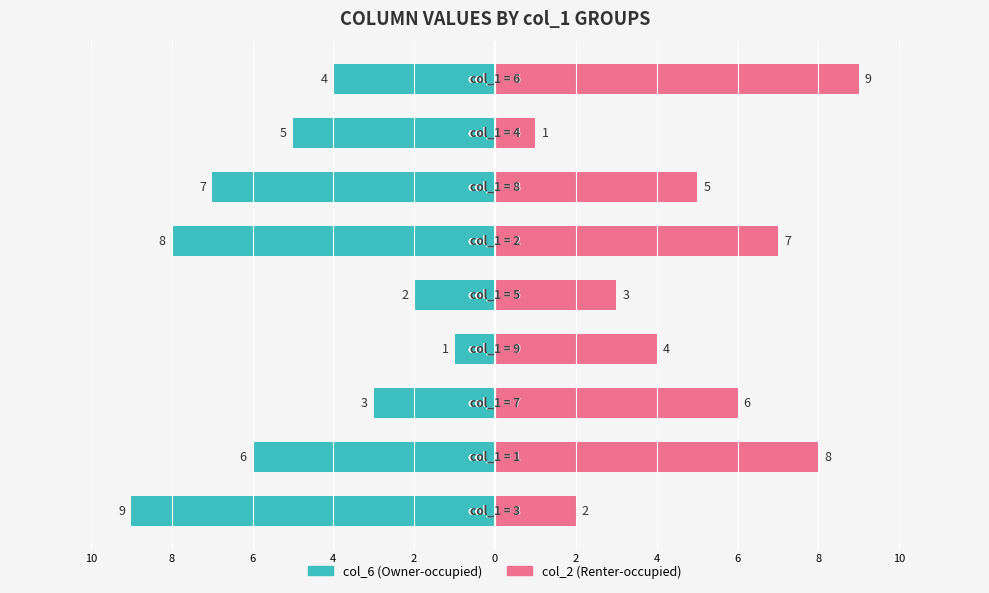

What is the difference between the maximum and minimum values in the col_6 (Owner-occupied) series?

8